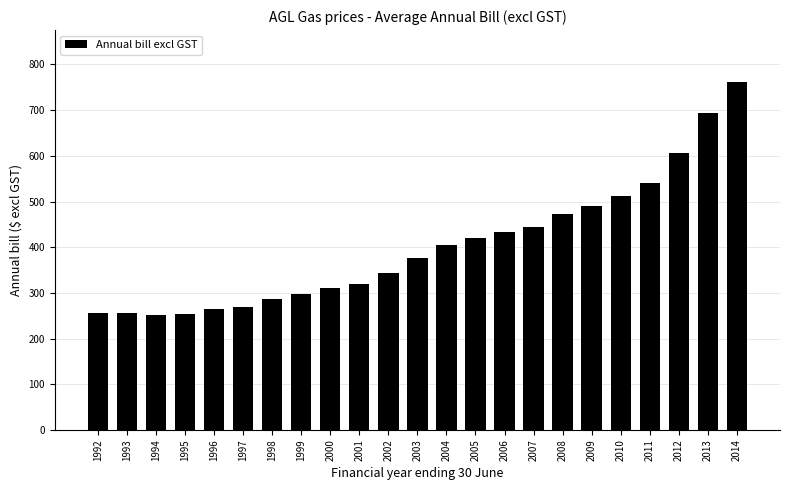

What is the difference between the values at 2013 and 2005?

274.3